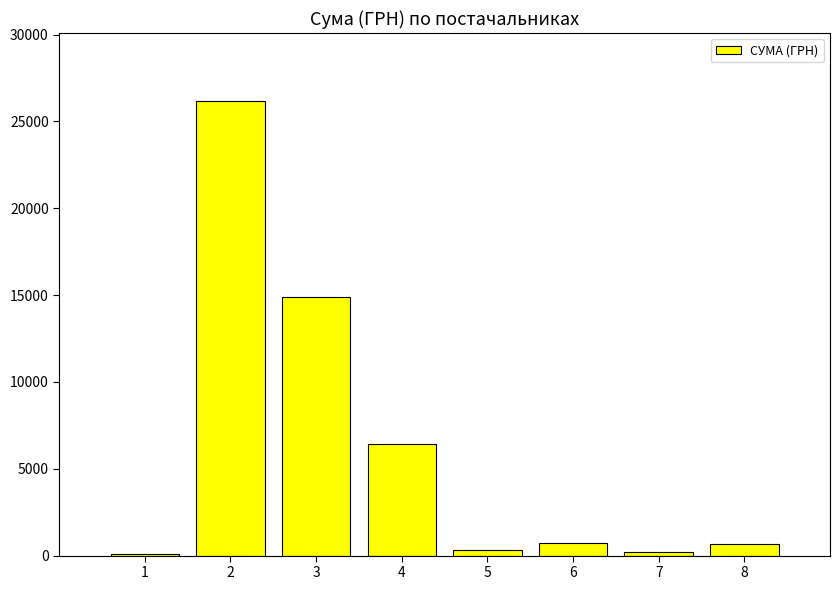

What value does the data have at 8?

670.0